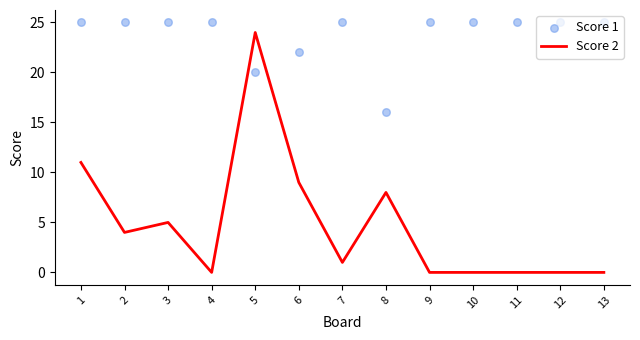

Which series reaches the maximum Y coordinate?

Score 1